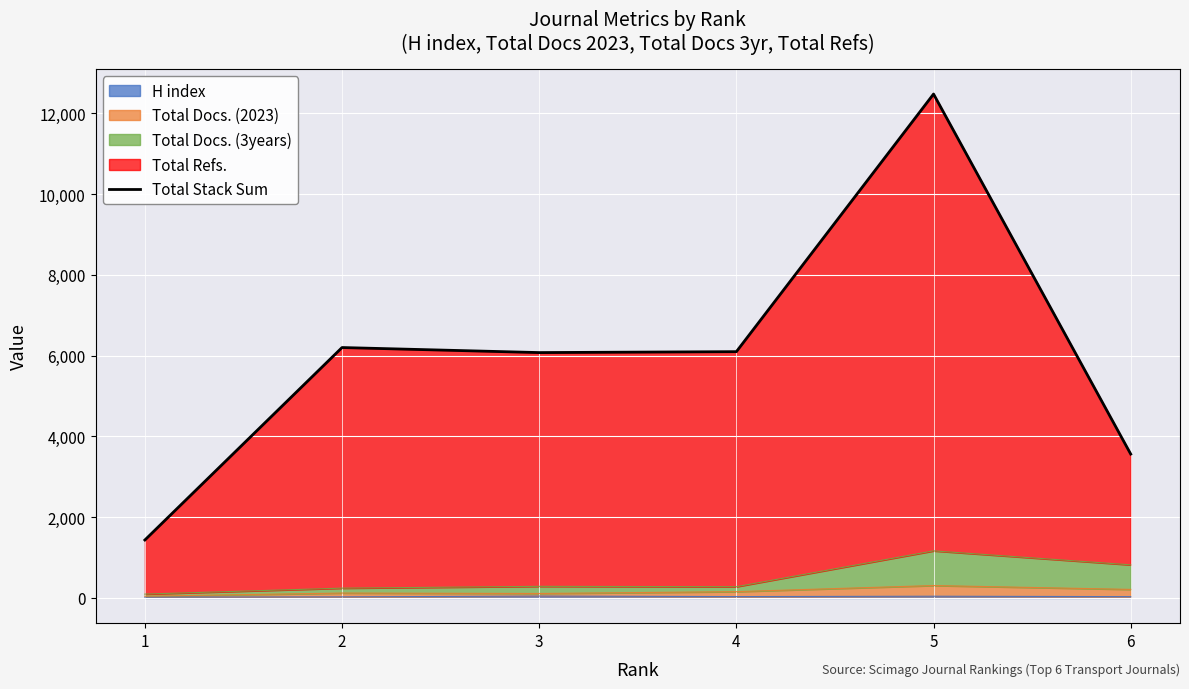

How many interior local valleys (lower than both neighbors) does the data have?

1